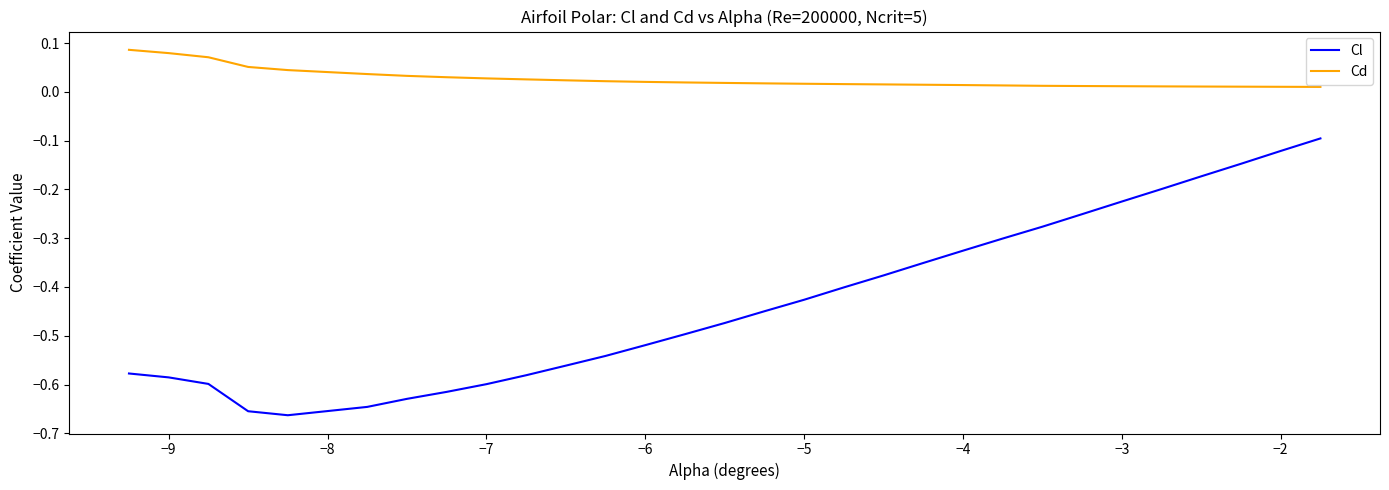

Rank the series by their average value, from lowest to highest.

Cl, Cd